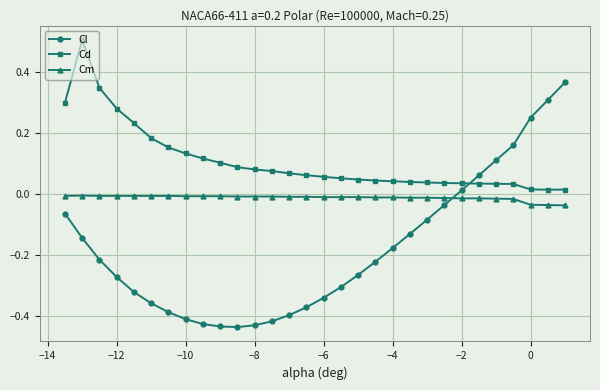

How many data points does each series have?

30